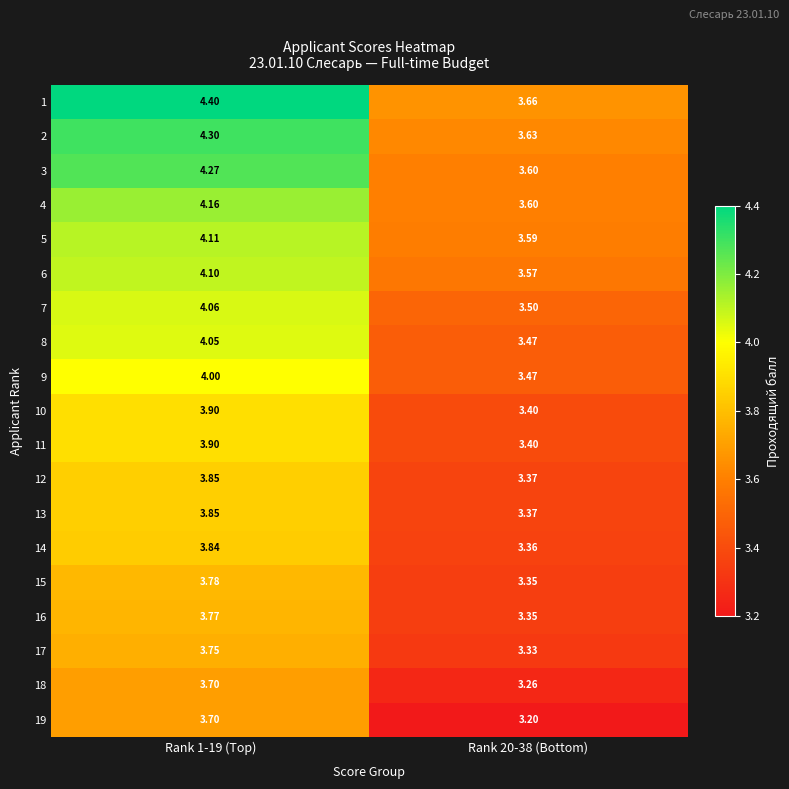

Is the value of 5 at Rank 1-19 (Top) greater than the value of 6 at Rank 20-38 (Bottom)?

Yes